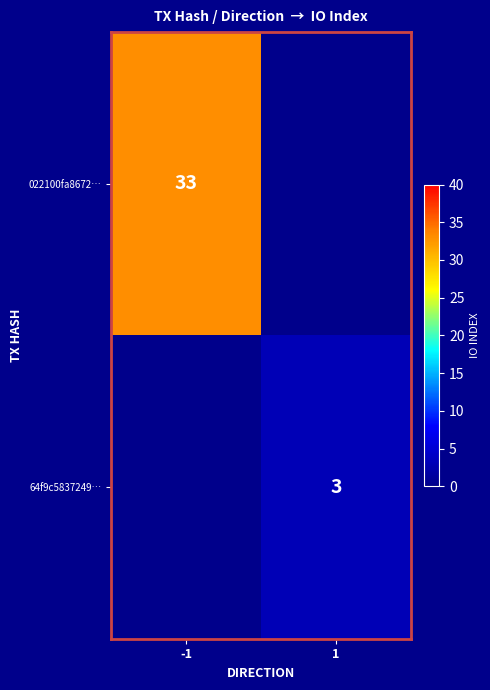

The value of 64f9c5837249… at 1 is 2. True or false?

False